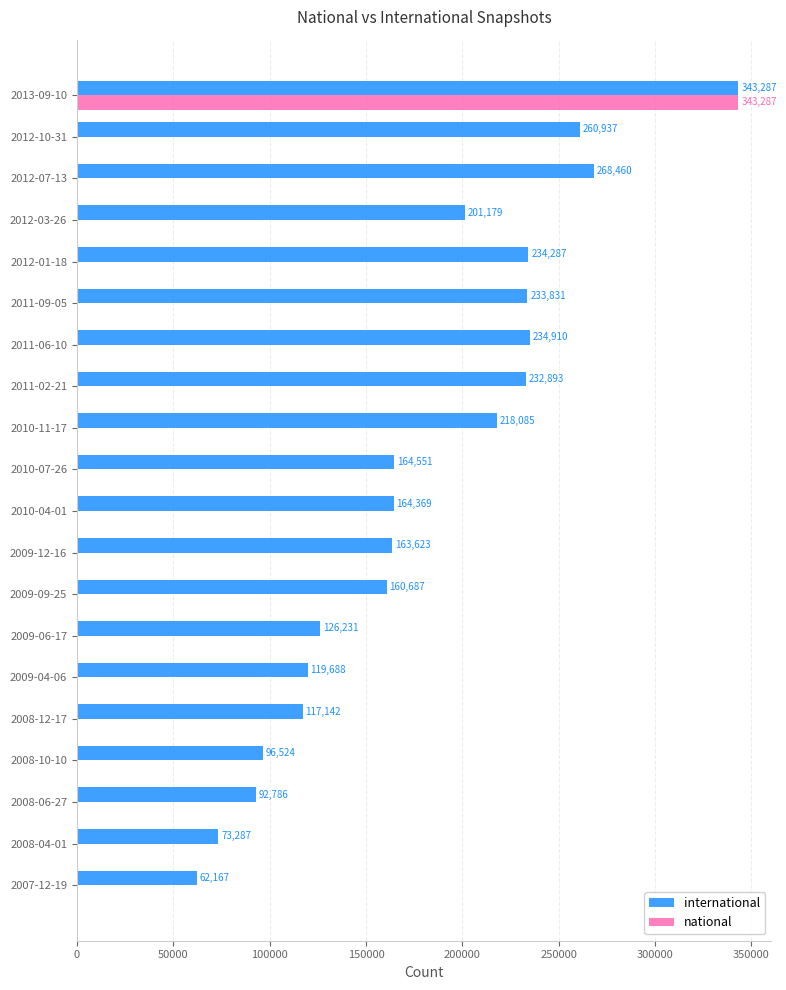

Is it true that national equals -160495 at 2008-10-10?

False